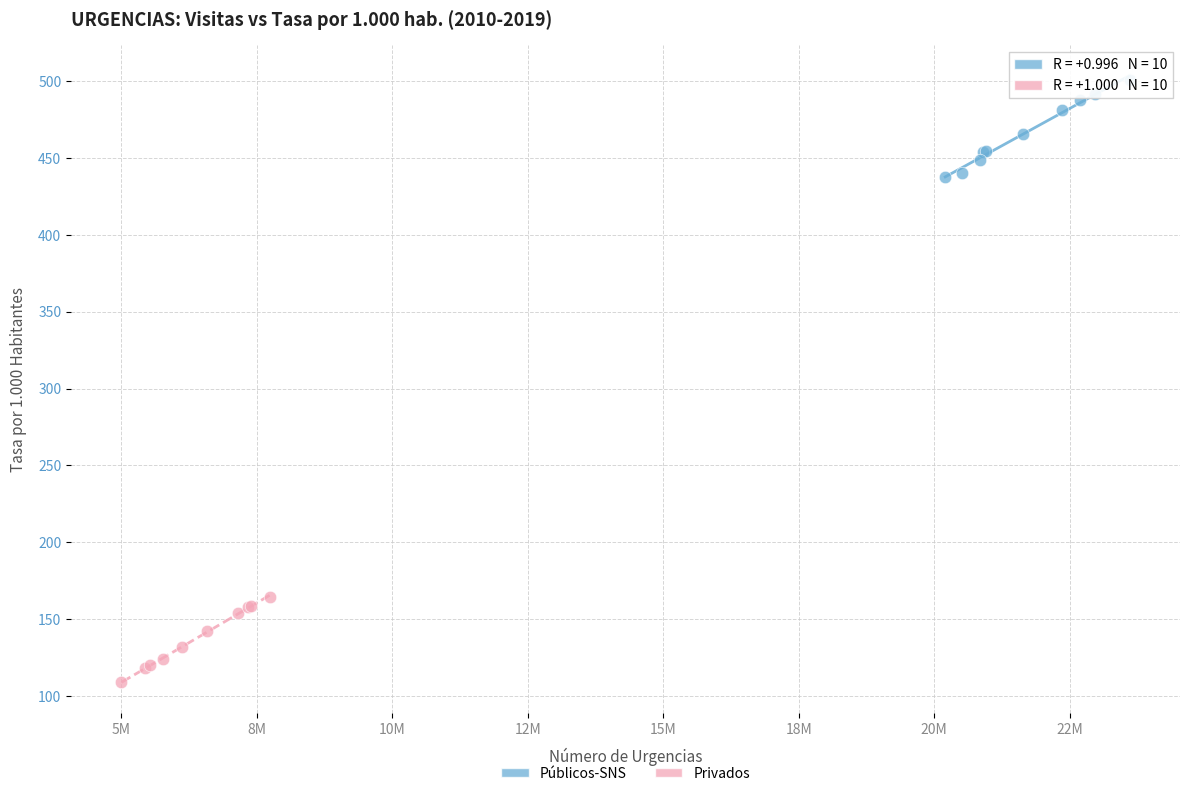

Which series reaches the maximum Y coordinate?

Públicos-SNS